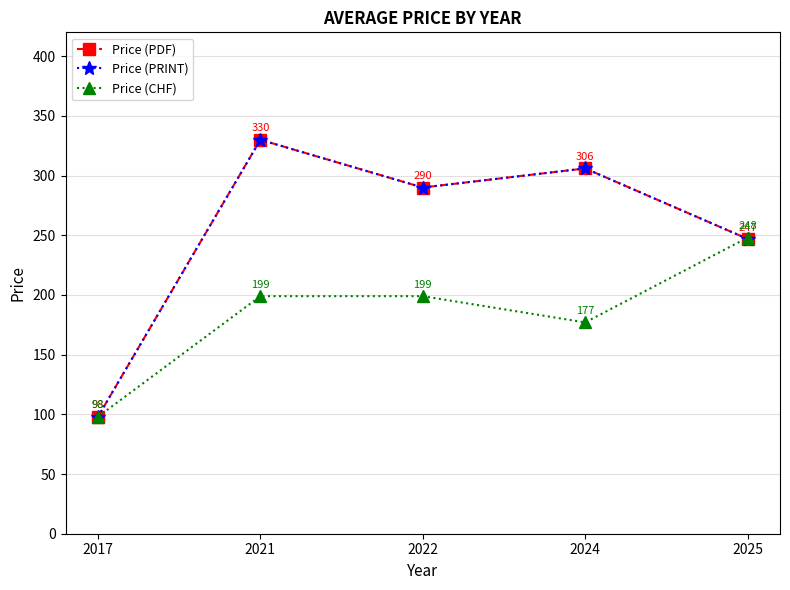

Does the chart have visible grid lines?

Yes